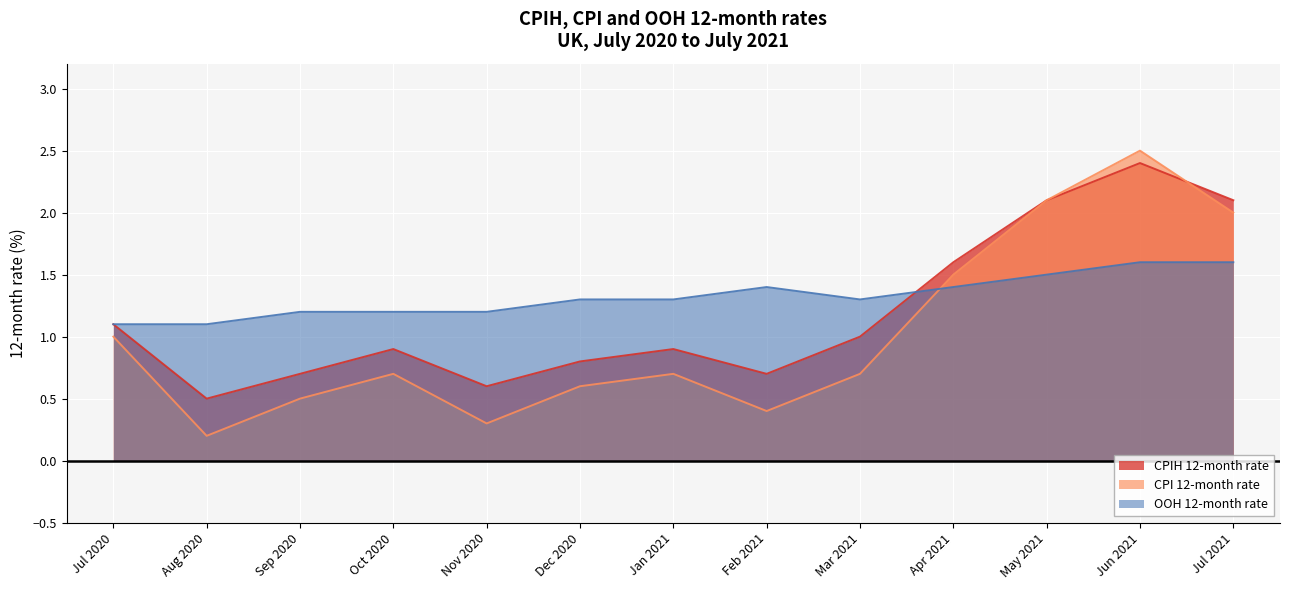

At which category does CPI 12-month rate reach its first local valley?

Aug 2020